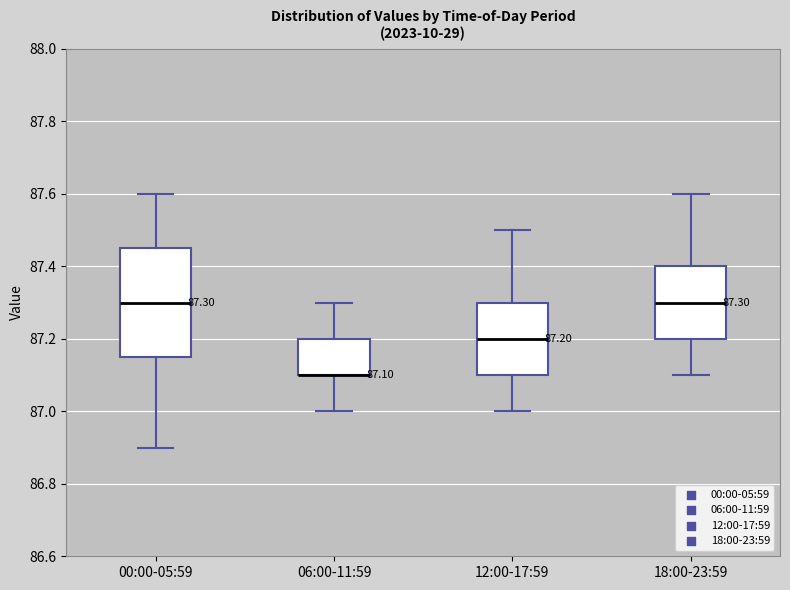

Comparing the boxes themselves (not the whiskers), which one is the tallest?

00:00-05:59